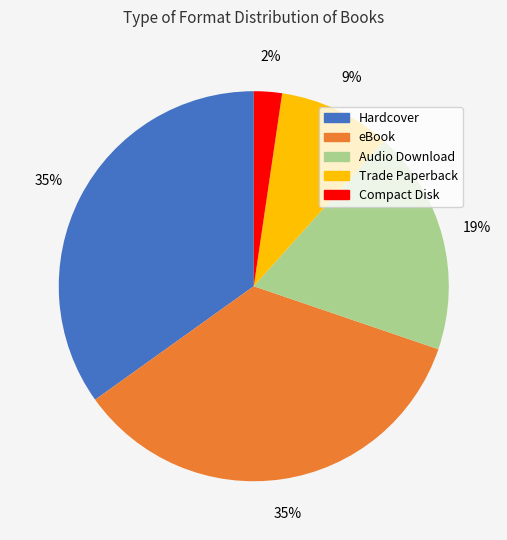

Do Trade Paperback and Audio Download together represent more than half of the pie?

No